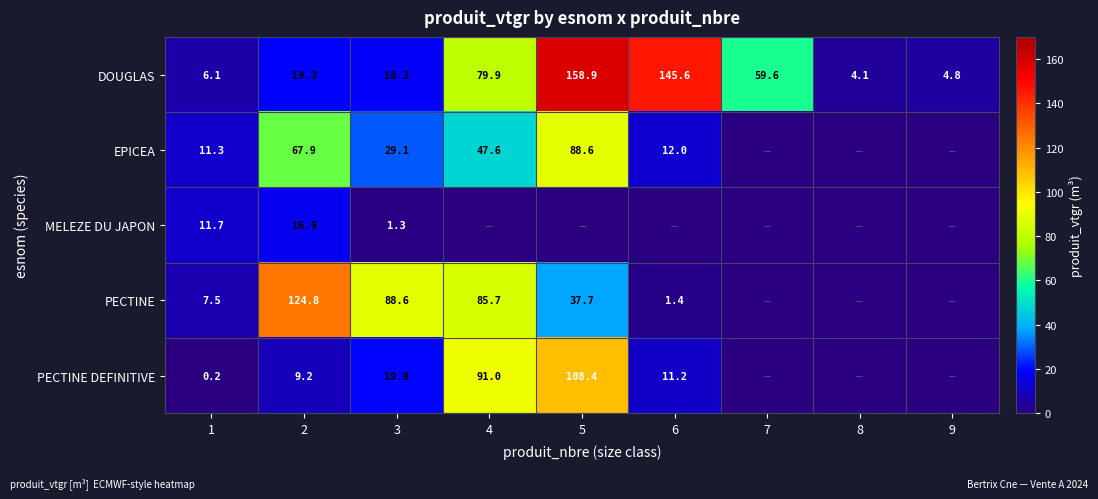

The value of DOUGLAS at 7 is 77.9. True or false?

False